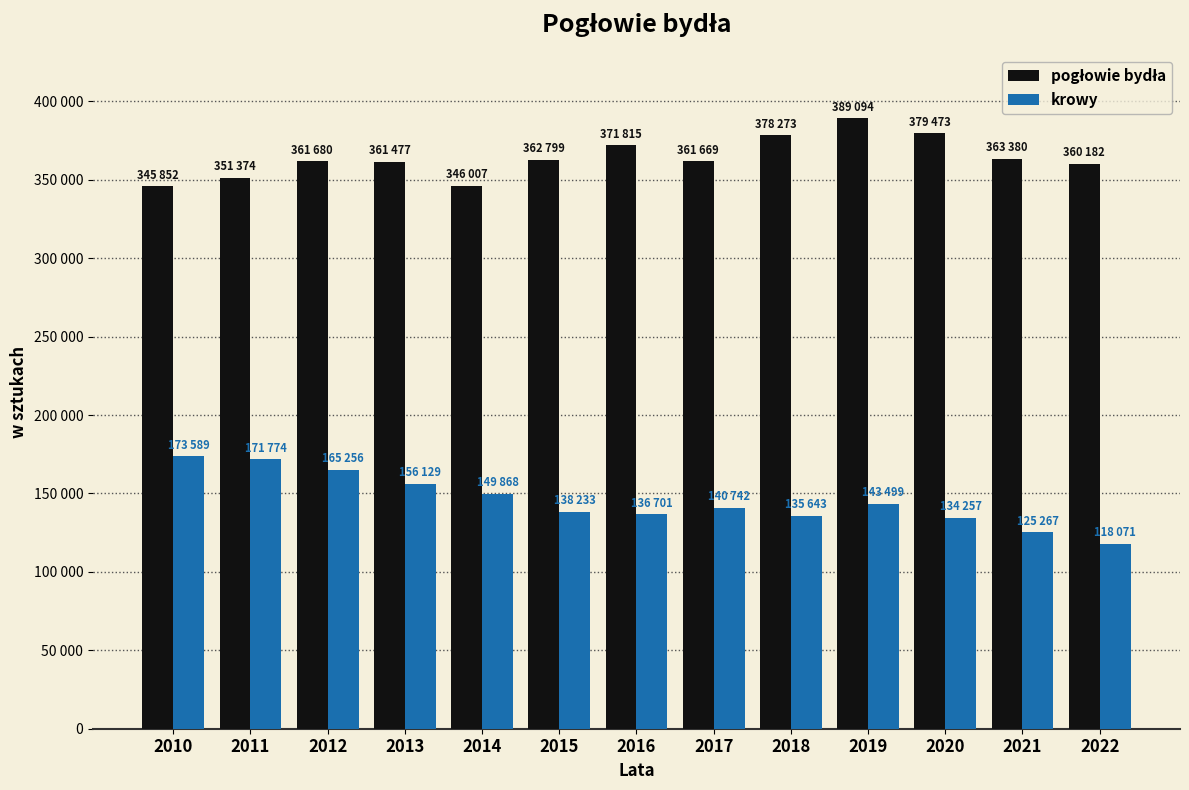

Are the bars horizontal?

No